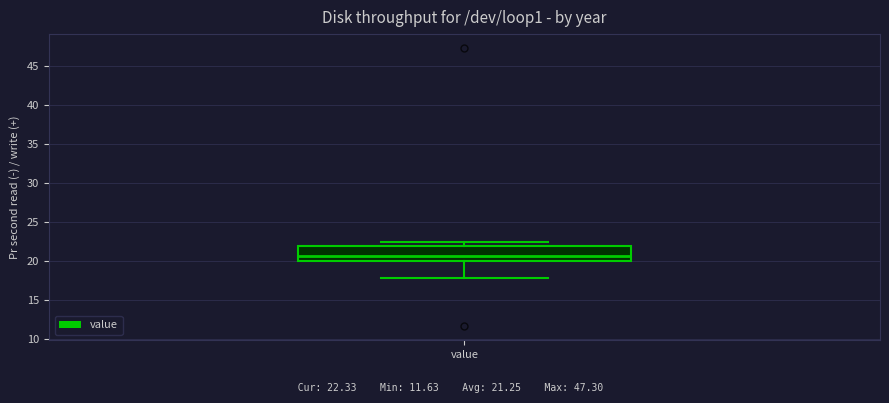

Where does the upper whisker of the box for value end on the y-axis? The values are not printed on the chart, so give them approximately, as read against the axis.

22.5